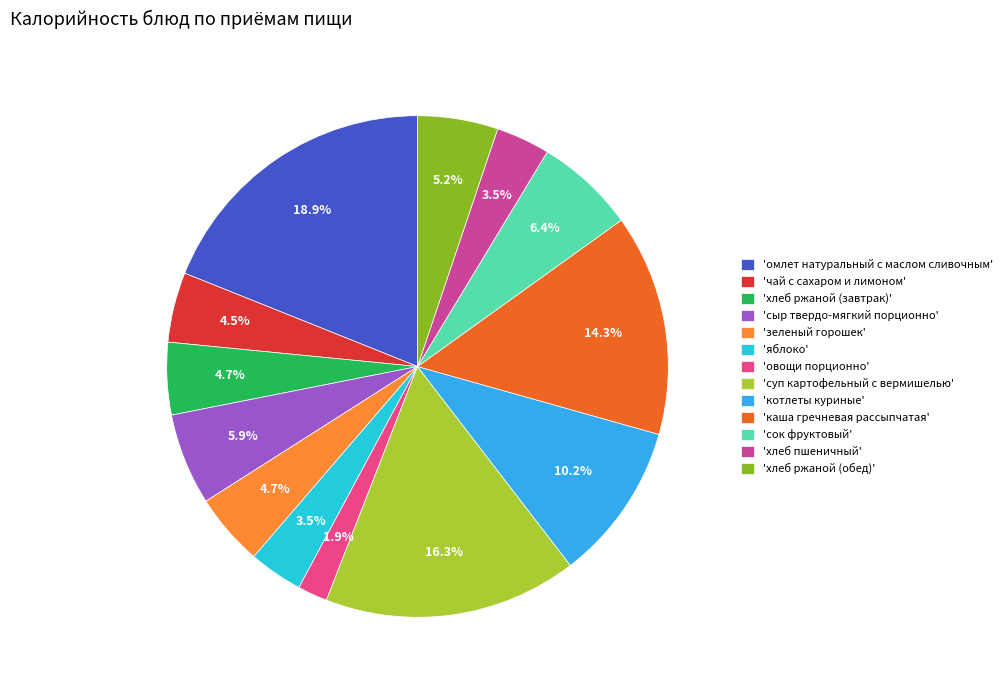

Rank the categories by value from highest to lowest.

омлет натуральный с маслом сливочным, суп картофельный с вермишелью, каша гречневая рассыпчатая, котлеты куриные, сок фруктовый, сыр твердо-мягкий порционно, хлеб ржаной (обед), хлеб ржаной (завтрак), зеленый горошек, чай с сахаром и лимоном, яблоко, хлеб пшеничный, овощи порционно